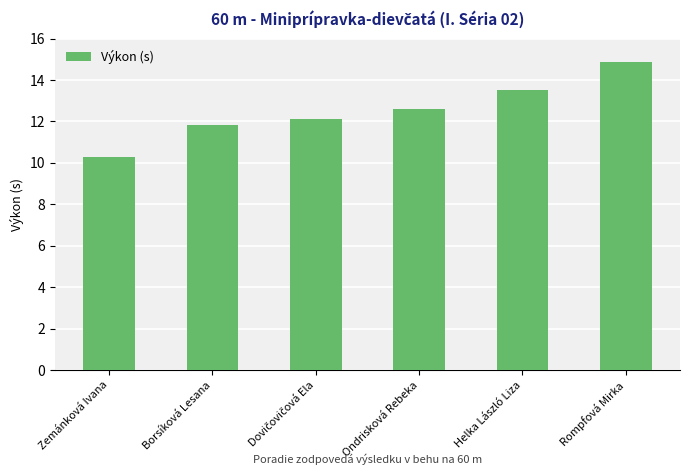

What is the ratio of the value at Ondrisková Rebeka to the value at Helka László Liza?

0.9